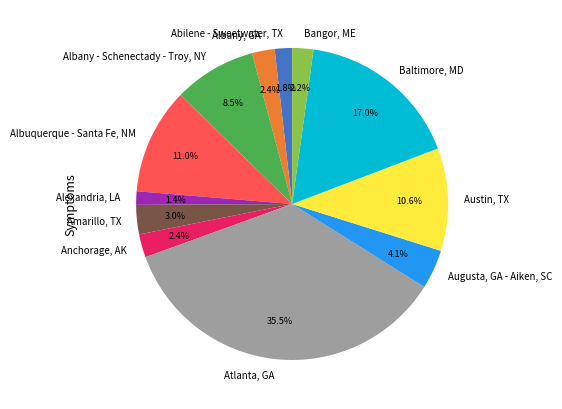

What portion of the pie excludes Alexandria, LA?

98.6%